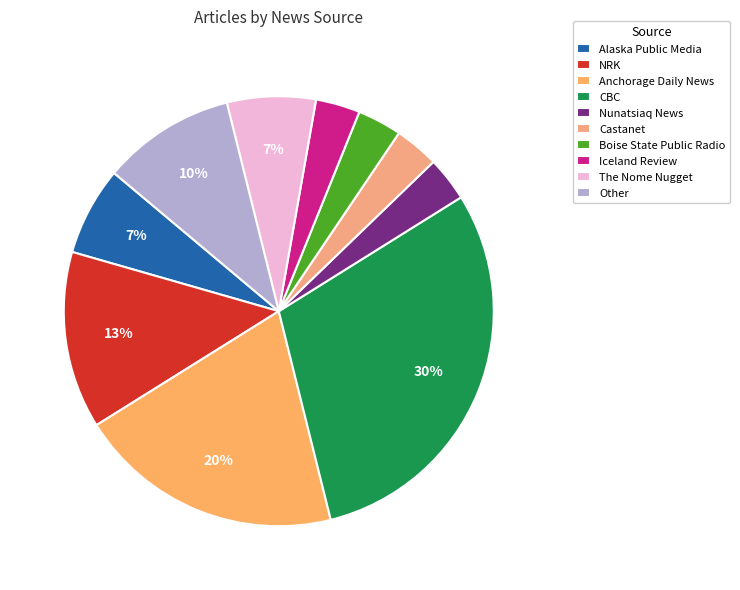

To the nearest percent, what is the combined percentage of Alaska Public Media and Iceland Review?

10%